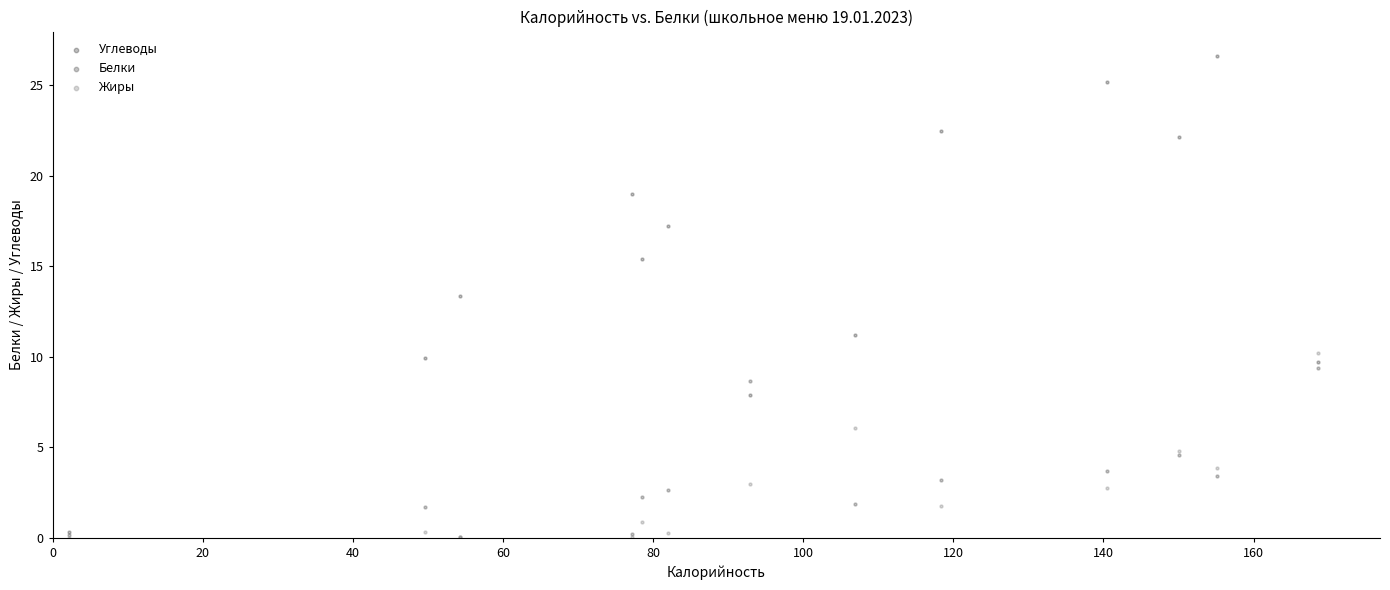

In the Углеводы series, what Y value is closest to 13?

13.4